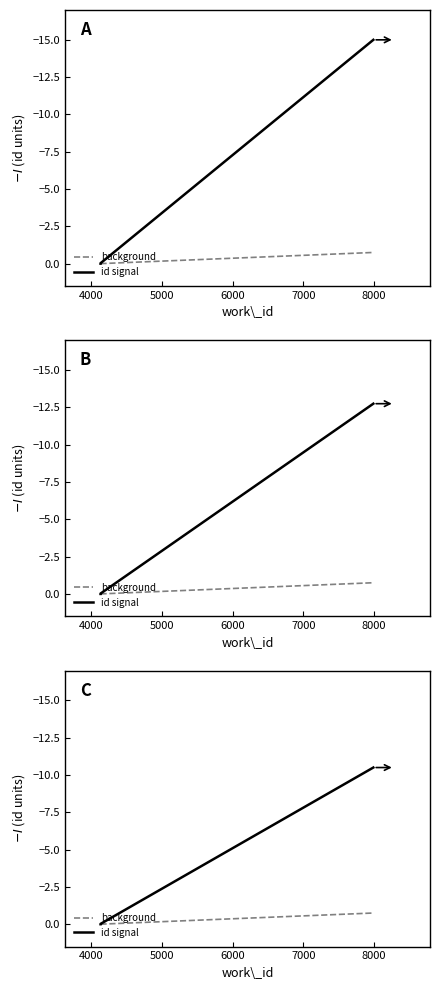

How many values in the work_id series are below 0?

2